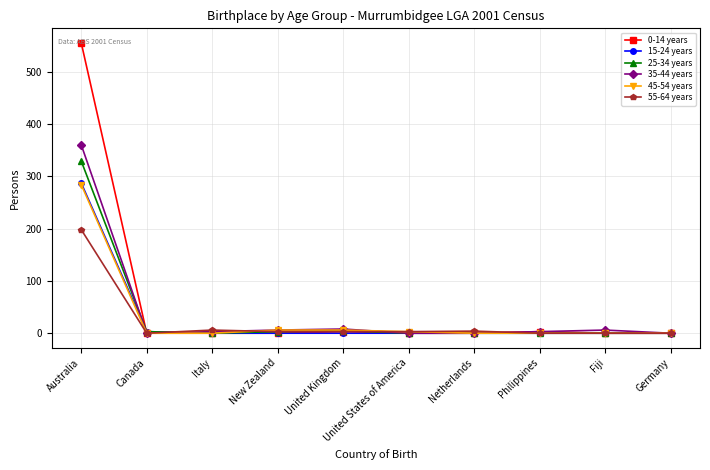

What is the maximum value for 25-34 years?

329